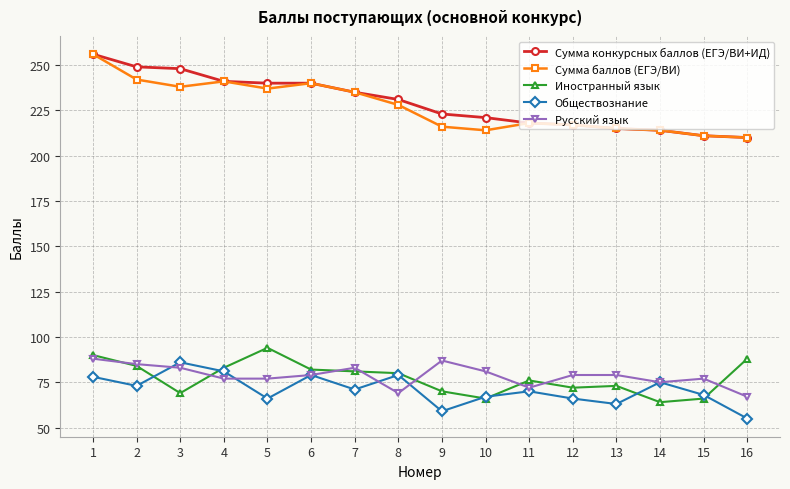

At how many categories does at least one series exceed 232?

7